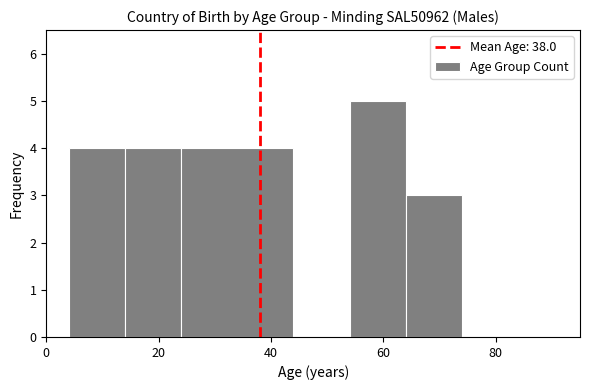

Around what value on the x-axis is the tallest bar? Give the approximate position of its centre, as read against the axis.

60